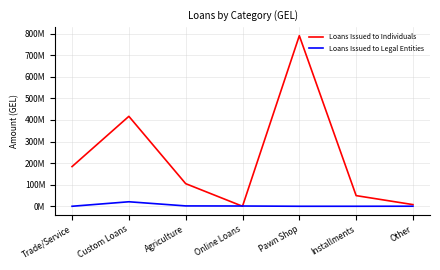

Rank the categories by Loans Issued to Individuals value from highest to lowest.

Pawn Shop, Custom Loans, Trade/Service, Agriculture, Installments, Other, Online Loans